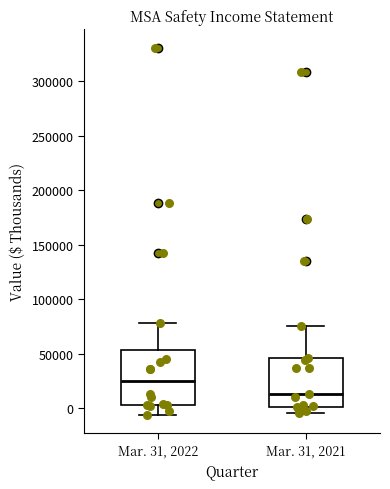

Which box has the highest median line?

Mar. 31, 2022